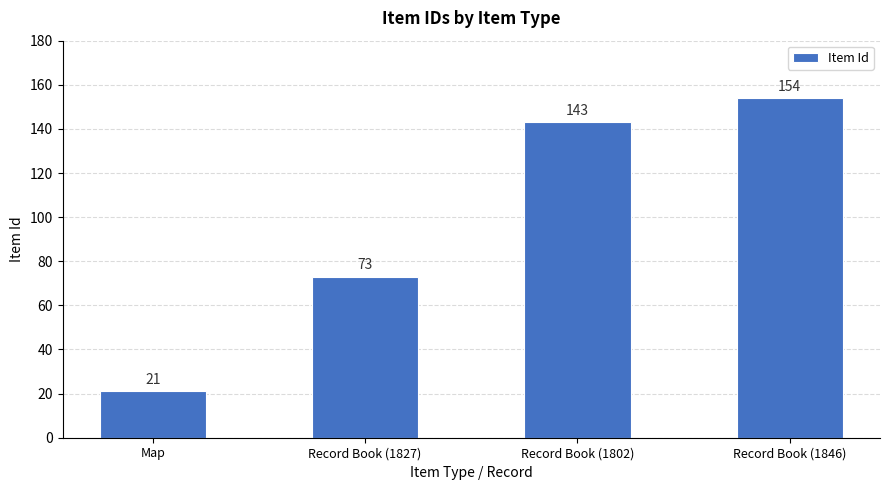

What is the maximum value shown in the chart?

154